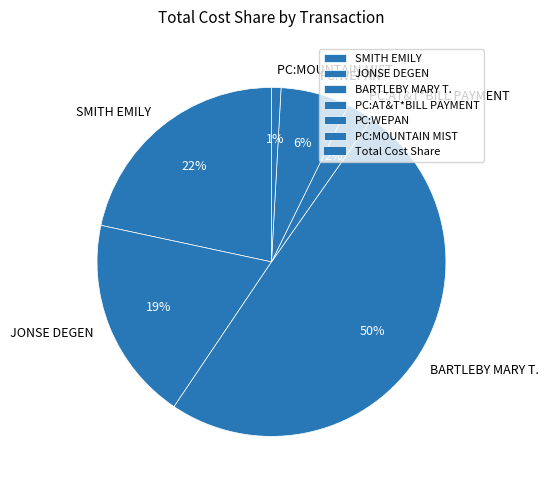

To the nearest percent, what portion does JONSE DEGEN represent?

19%